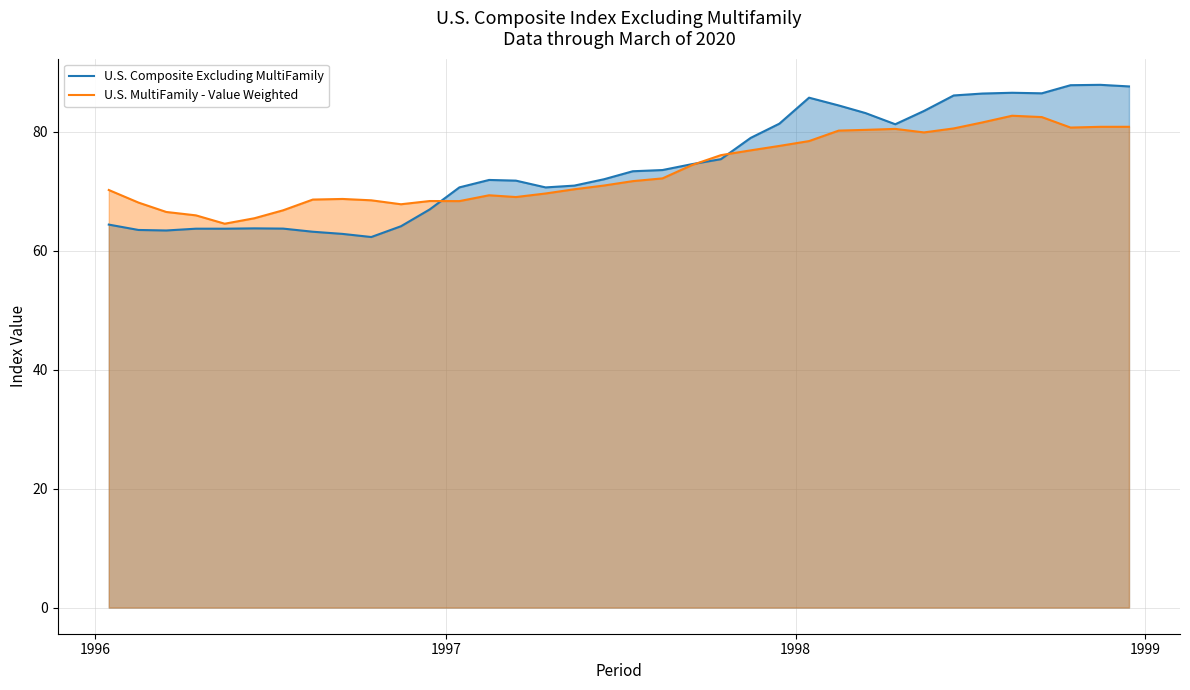

List the series in order of their peak value, lowest first.

U.S. MultiFamily - Value Weighted, U.S. Composite Excluding MultiFamily